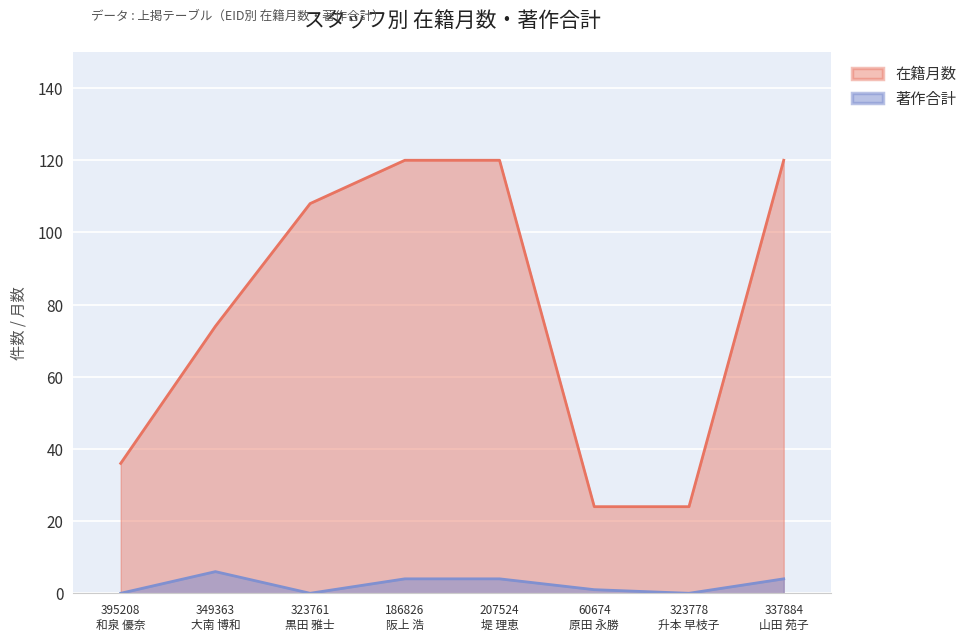

True or false: 著作合計 has more than 2 interior local peaks.

False